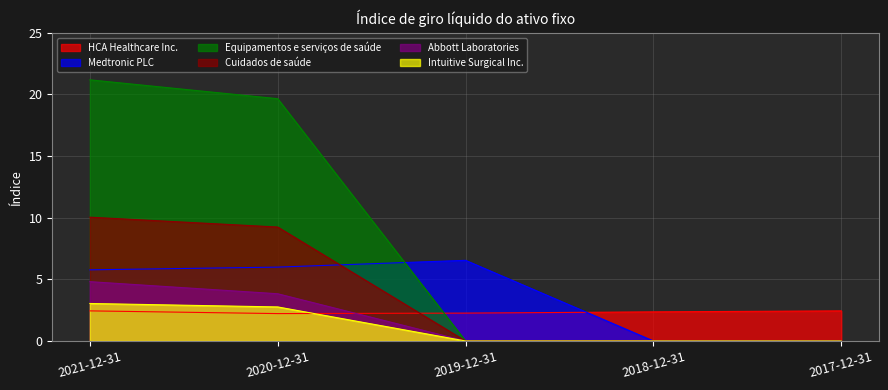

What is the difference between the highest and lowest values at 2018-12-31?

2.4